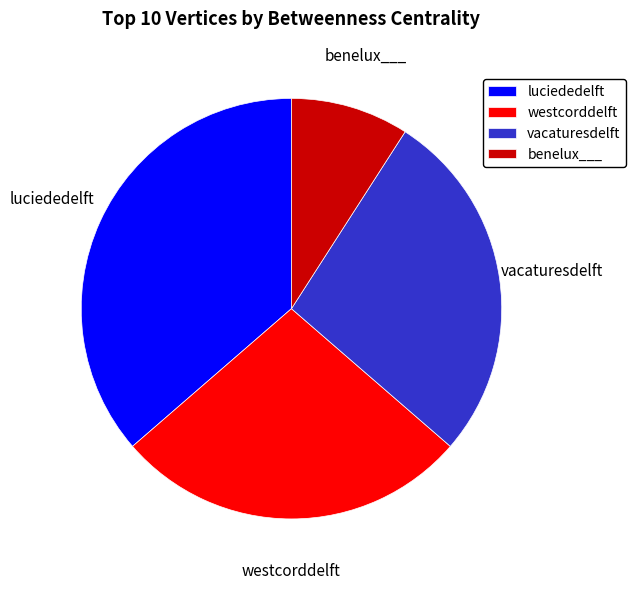

What is the smallest slice in the pie chart?

benelux___